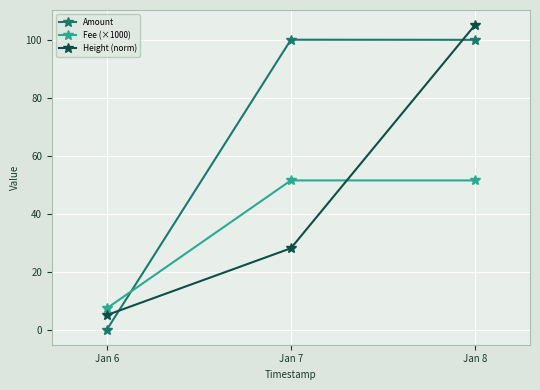

At which label is Height (norm) closest to 55?

Jan 7